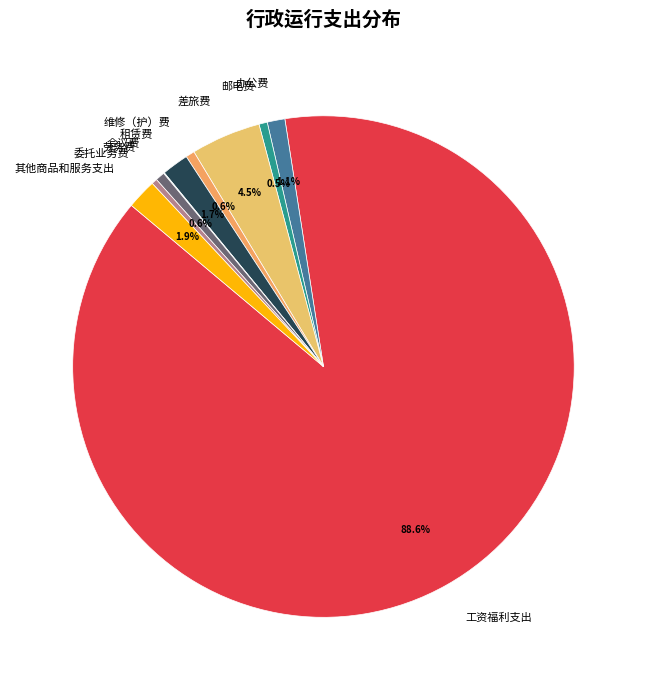

Does 劳务费 represent more than half of the total?

No